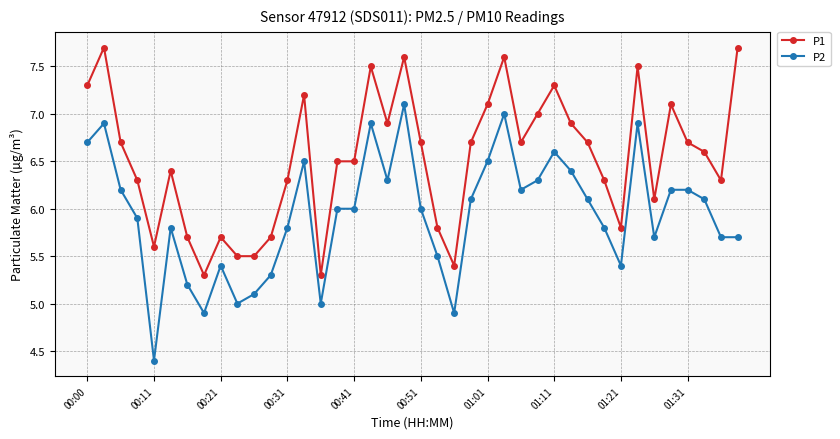

How many data points does each series have?

40